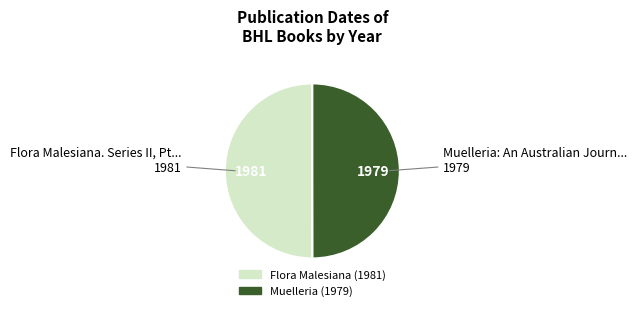

How many slices are in this pie chart?

2